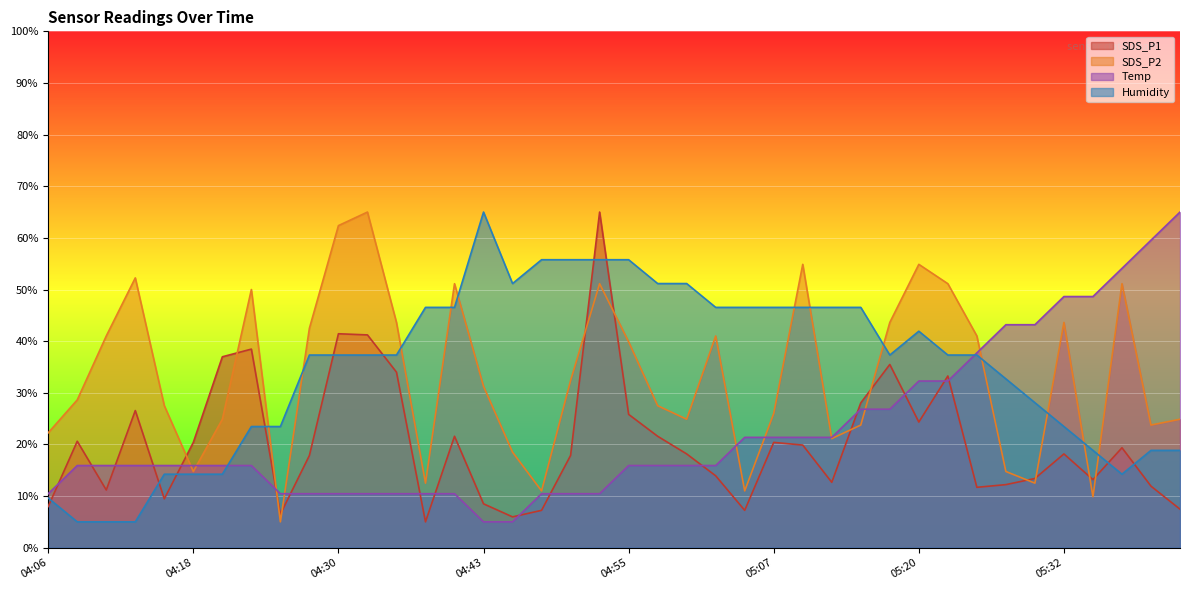

What is the label of the 30th point from the left?

05:17